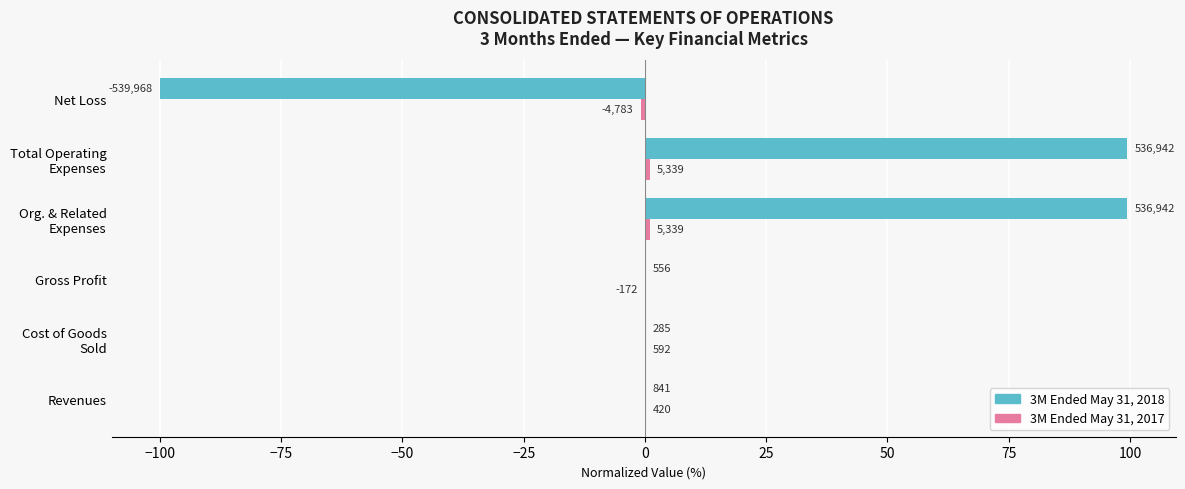

Rank the series by their maximum value, from lowest to highest.

3M Ended May 31, 2017, 3M Ended May 31, 2018